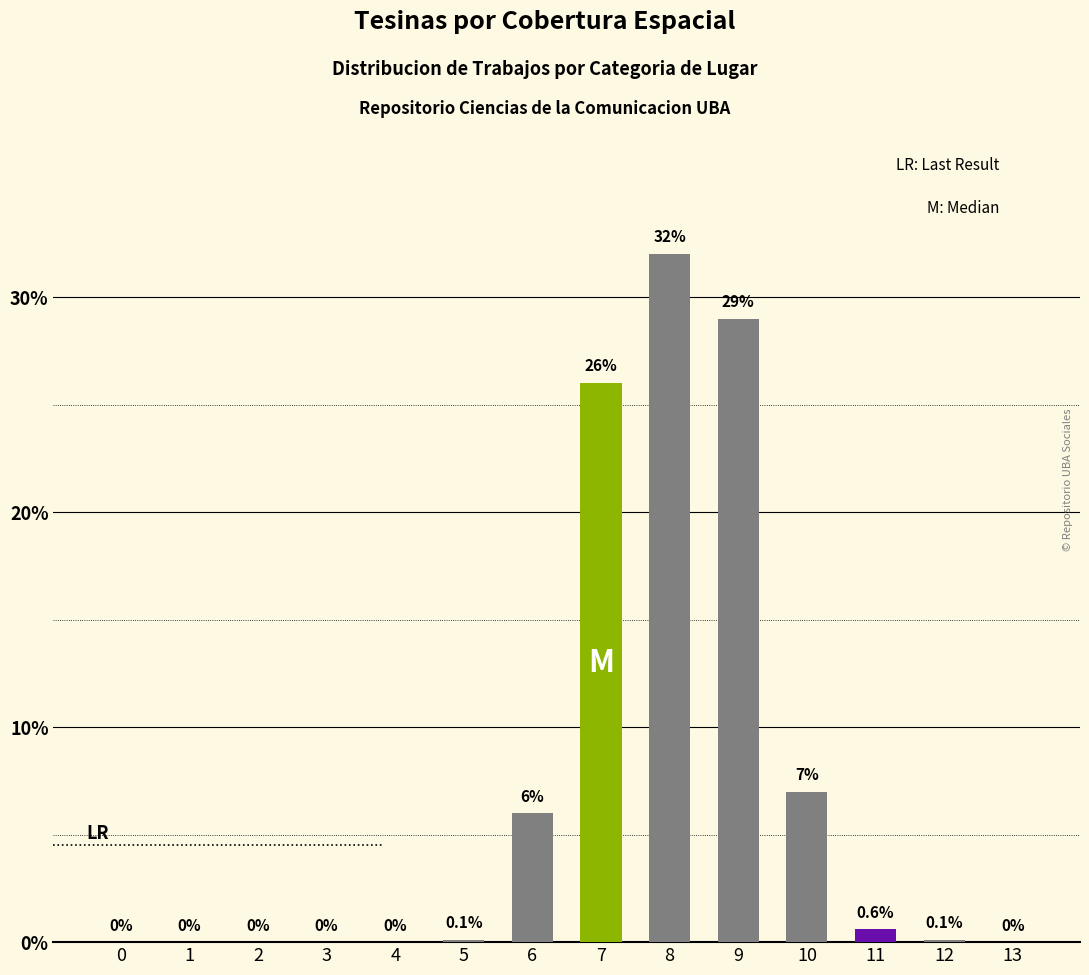

Are the bars grouped side by side (vs. stacked)?

No